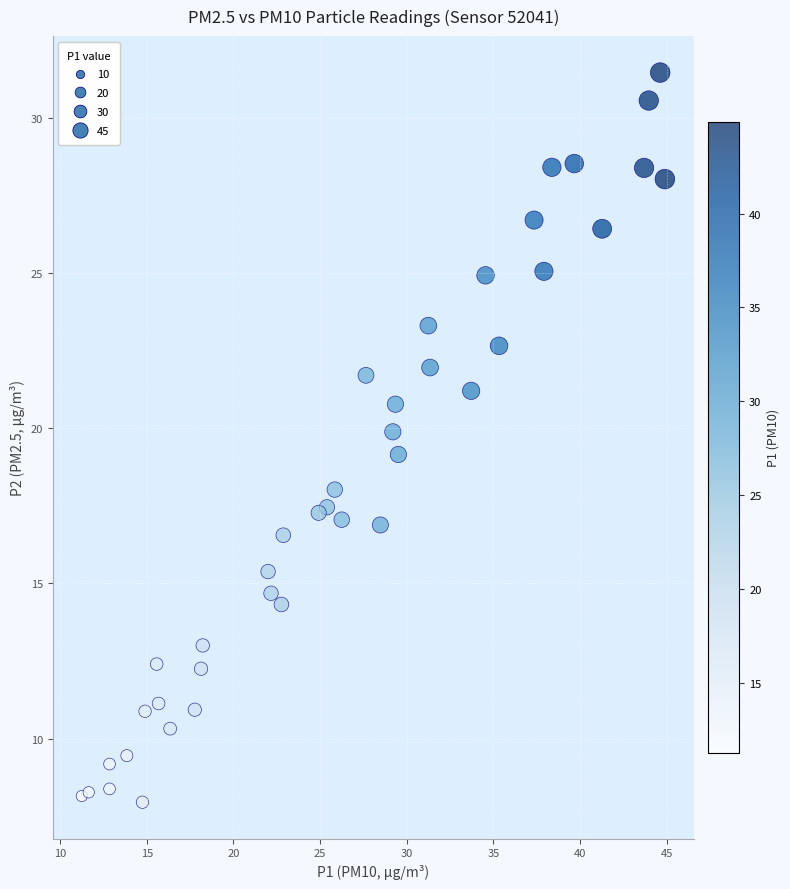

What is the range of X values (max minus min)?

33.6